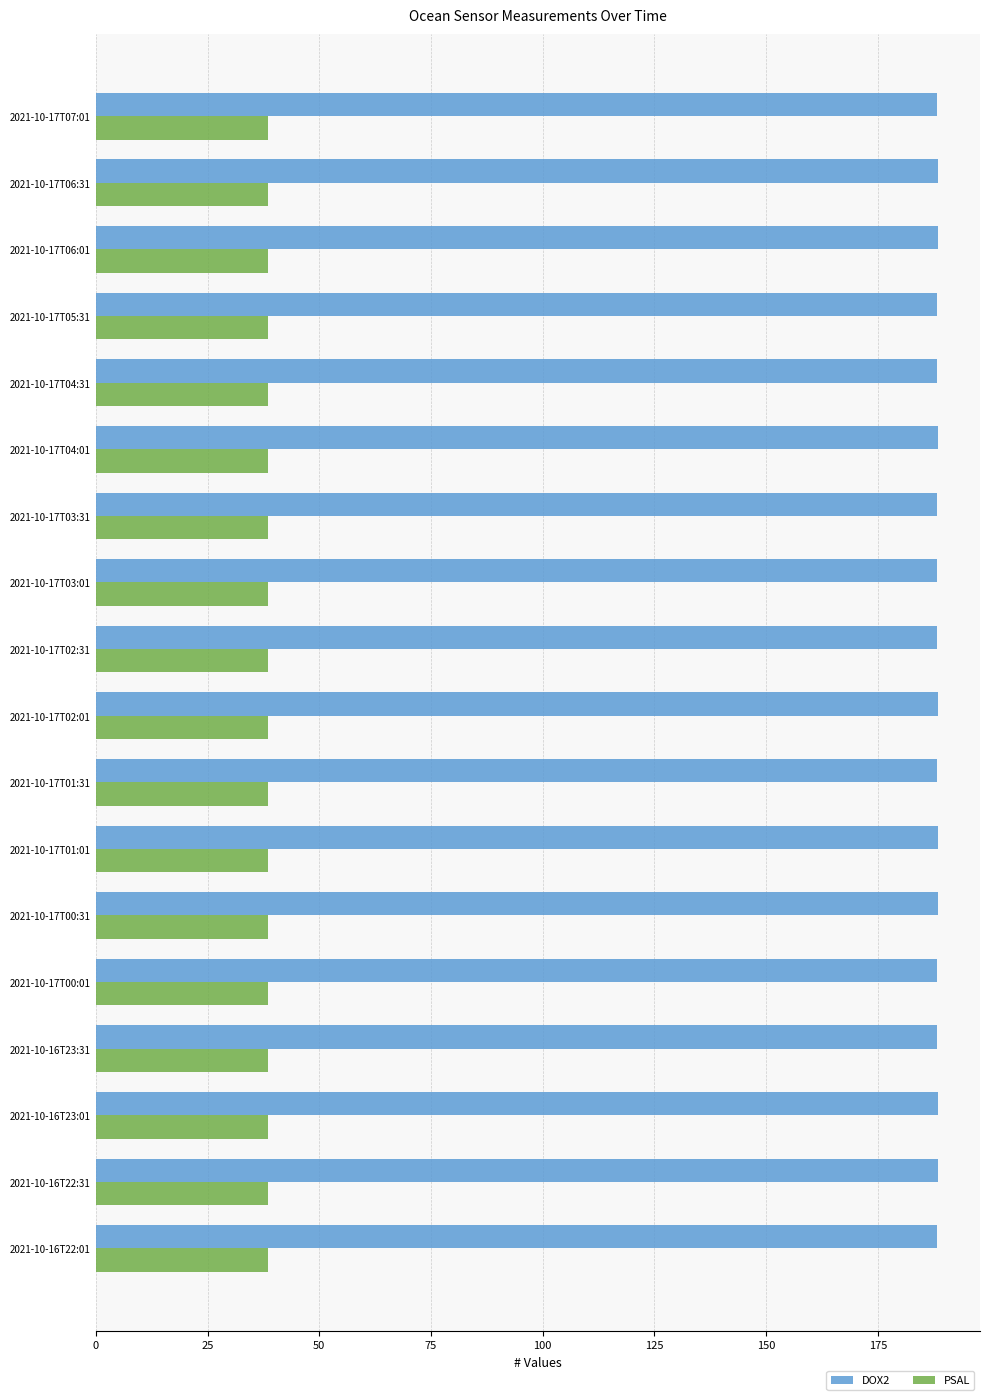

What is the difference between the highest and lowest values at 2021-10-17T00:01?

149.8